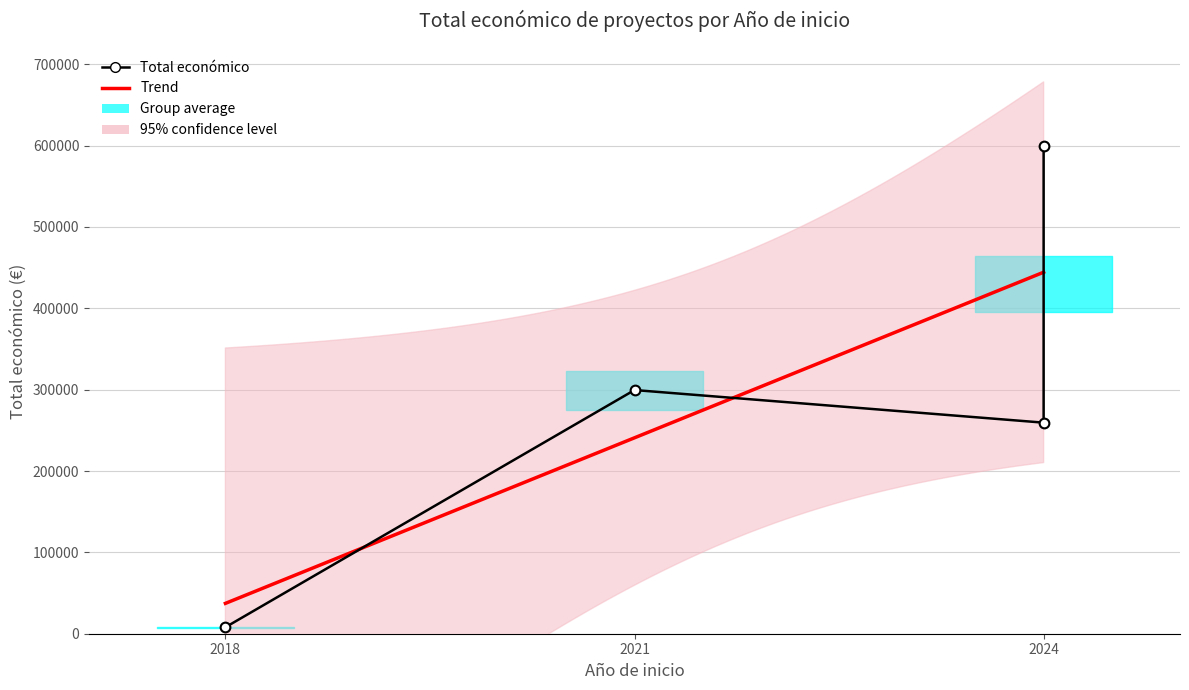

List the labels in order of value, largest first.

2024, 2021, 2024, 2018